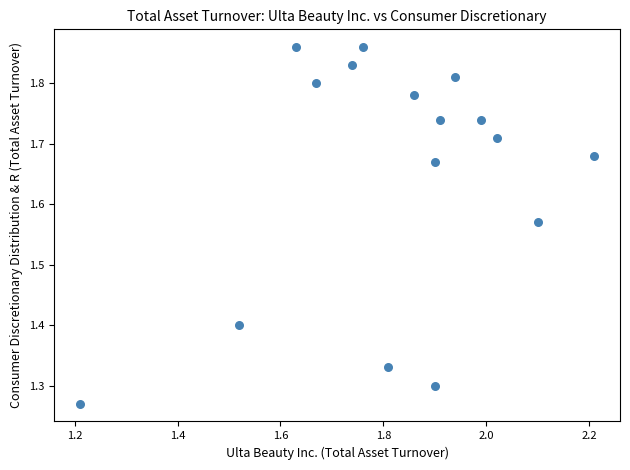

What is the range of Y values (max minus min)?

0.6